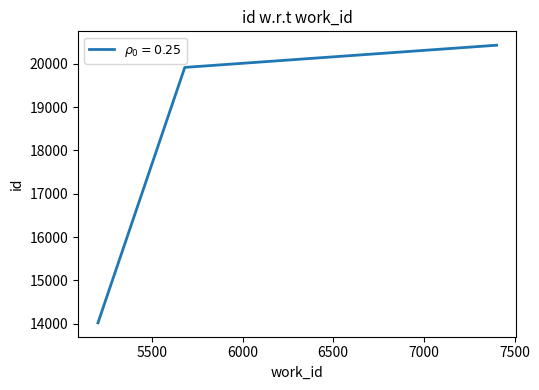

What is the greatest value displayed?

20429